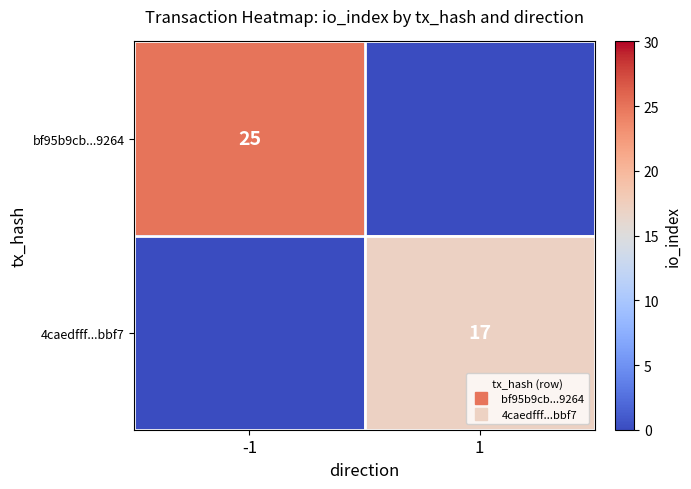

Is the value of bf95b9cb...9264 at -1 greater than the value of 4caedfff...bbf7 at 1?

Yes